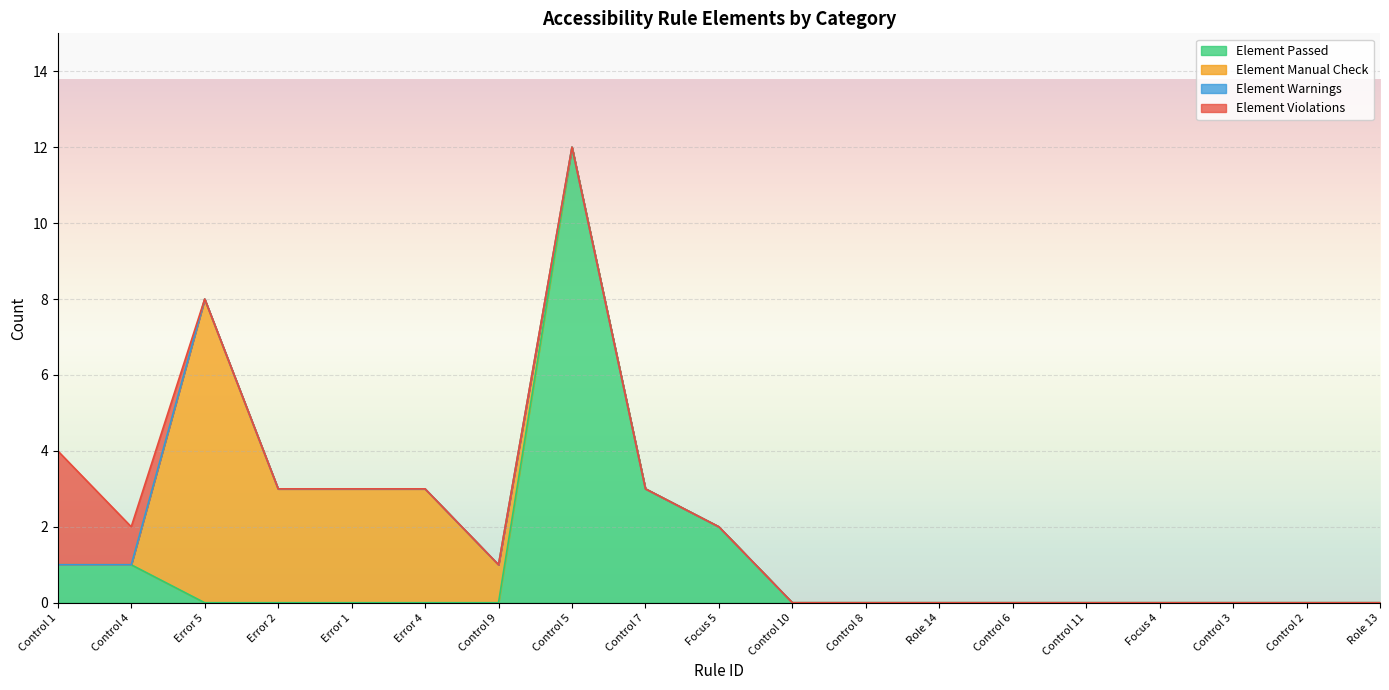

Where is Element Violations nearest to the value 1?

Control 4